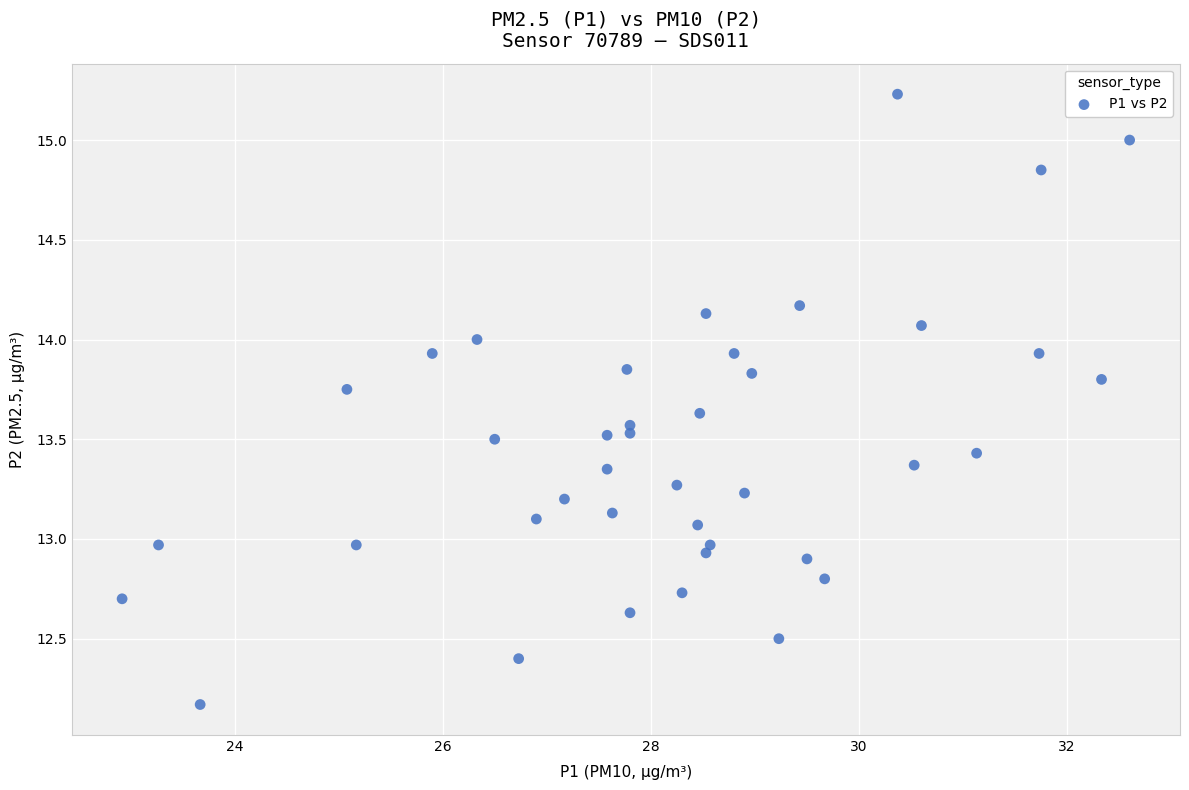

What is the range of X values (max minus min)?

9.7